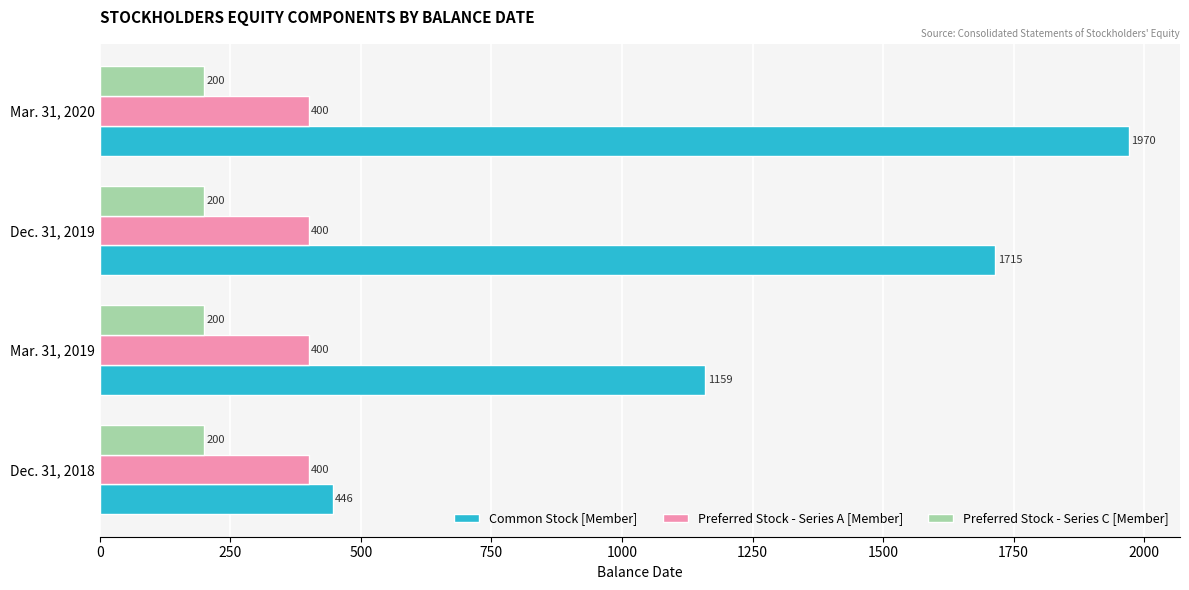

Is it true that Common Stock [Member] equals 1159 at Mar. 31, 2019?

True